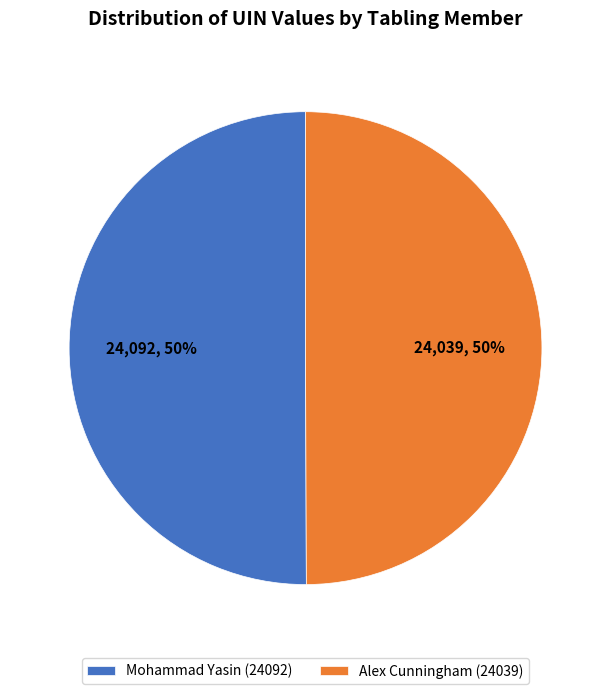

Do Mohammad Yasin (24092) and Alex Cunningham (24039) together represent more than half of the pie?

Yes